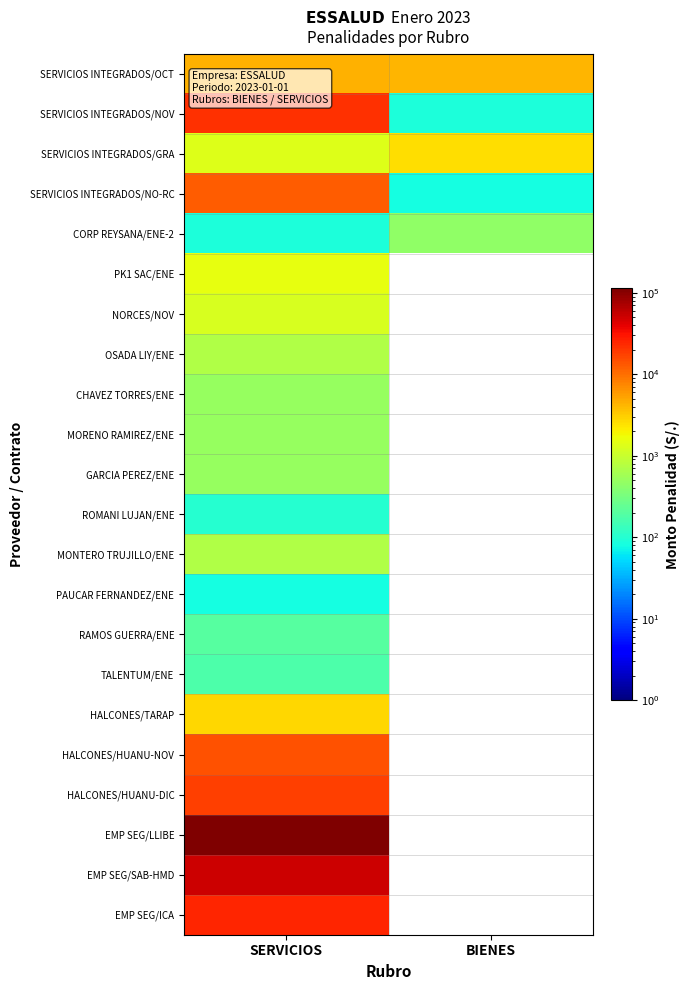

What is the maximum value shown in the chart?

113620.0